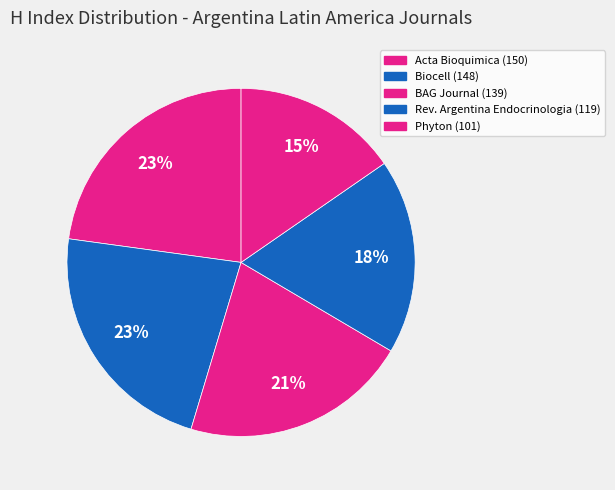

What is the smallest slice in the pie chart?

Phyton-International Journal of Experimental Botany